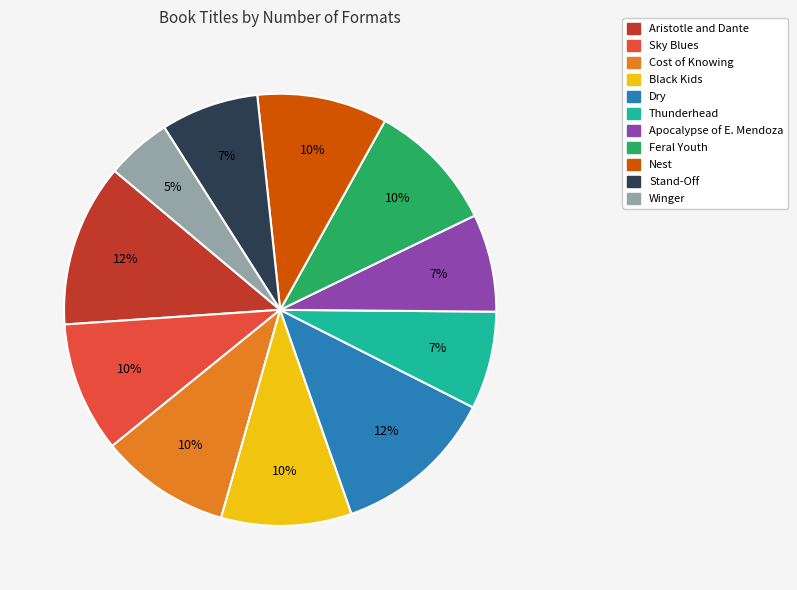

Is there a majority slice in this chart?

No